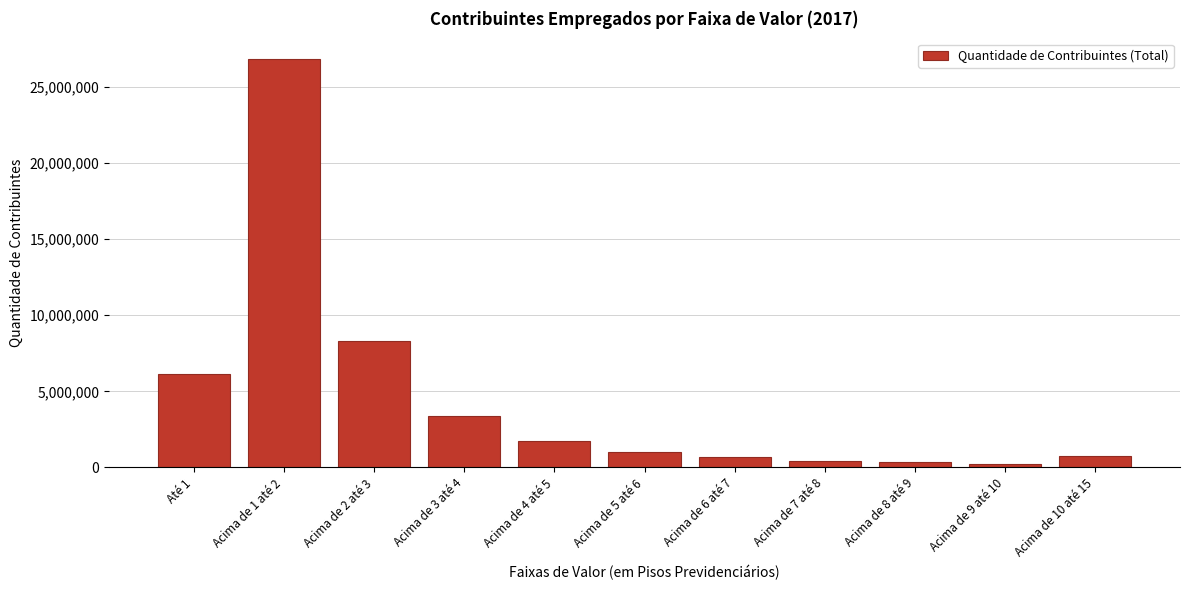

What is the label of the 5th bar from the right?

Acima de 6 até 7